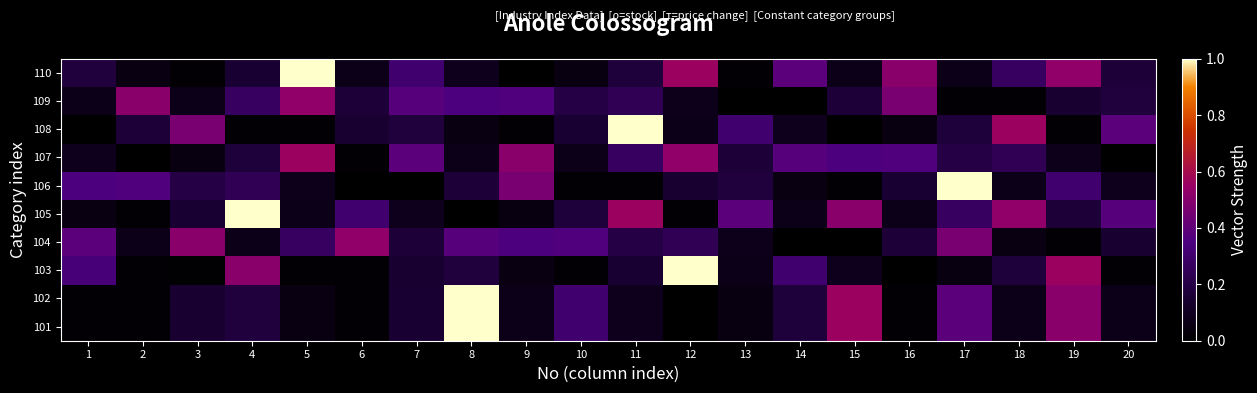

Reading right to left, transcribe all the data shown in this chart.

101: 20=0.1	19=0.5	18=0.1	17=0.4	16=0.0	15=0.6	14=0.2	13=0.1	12=0.0	11=0.1	10=0.3	9=0.1	8=1.0	7=0.2	6=0.0	5=0.1	4=0.2	3=0.1	2=0.0	1=0.0
102: 20=0.1	19=0.5	18=0.1	17=0.4	16=0.0	15=0.6	14=0.2	13=0.1	12=0.0	11=0.1	10=0.3	9=0.1	8=1.0	7=0.2	6=0.0	5=0.1	4=0.2	3=0.1	2=0.0	1=0.0
103: 20=0.0	19=0.6	18=0.2	17=0.1	16=0.0	15=0.1	14=0.3	13=0.1	12=1.0	11=0.2	10=0.0	9=0.1	8=0.2	7=0.1	6=0.0	5=0.0	4=0.5	3=0.0	2=0.0	1=0.3
104: 20=0.1	19=0.0	18=0.1	17=0.5	16=0.2	15=0.0	14=0.0	13=0.1	12=0.2	11=0.2	10=0.4	9=0.3	8=0.4	7=0.2	6=0.5	5=0.3	4=0.1	3=0.5	2=0.1	1=0.4
105: 20=0.4	19=0.2	18=0.5	17=0.3	16=0.1	15=0.5	14=0.1	13=0.4	12=0.0	11=0.6	10=0.2	9=0.1	8=0.0	7=0.1	6=0.3	5=0.1	4=1.0	3=0.2	2=0.0	1=0.1
106: 20=0.1	19=0.3	18=0.1	17=1.0	16=0.2	15=0.0	14=0.1	13=0.2	12=0.1	11=0.0	10=0.0	9=0.5	8=0.2	7=0.0	6=0.0	5=0.1	4=0.2	3=0.2	2=0.4	1=0.3
107: 20=0.0	19=0.1	18=0.2	17=0.2	16=0.4	15=0.3	14=0.4	13=0.2	12=0.5	11=0.3	10=0.1	9=0.5	8=0.1	7=0.4	6=0.0	5=0.6	4=0.2	3=0.1	2=0.0	1=0.1
108: 20=0.4	19=0.0	18=0.6	17=0.2	16=0.1	15=0.0	14=0.1	13=0.3	12=0.1	11=1.0	10=0.2	9=0.0	8=0.1	7=0.2	6=0.1	5=0.0	4=0.0	3=0.5	2=0.2	1=0.0
109: 20=0.2	19=0.1	18=0.0	17=0.0	16=0.5	15=0.2	14=0.0	13=0.0	12=0.1	11=0.2	10=0.2	9=0.4	8=0.3	7=0.4	6=0.2	5=0.5	4=0.3	3=0.1	2=0.5	1=0.1
110: 20=0.2	19=0.5	18=0.3	17=0.1	16=0.5	15=0.1	14=0.4	13=0.0	12=0.6	11=0.2	10=0.1	9=0.0	8=0.1	7=0.3	6=0.1	5=1.0	4=0.2	3=0.0	2=0.1	1=0.2